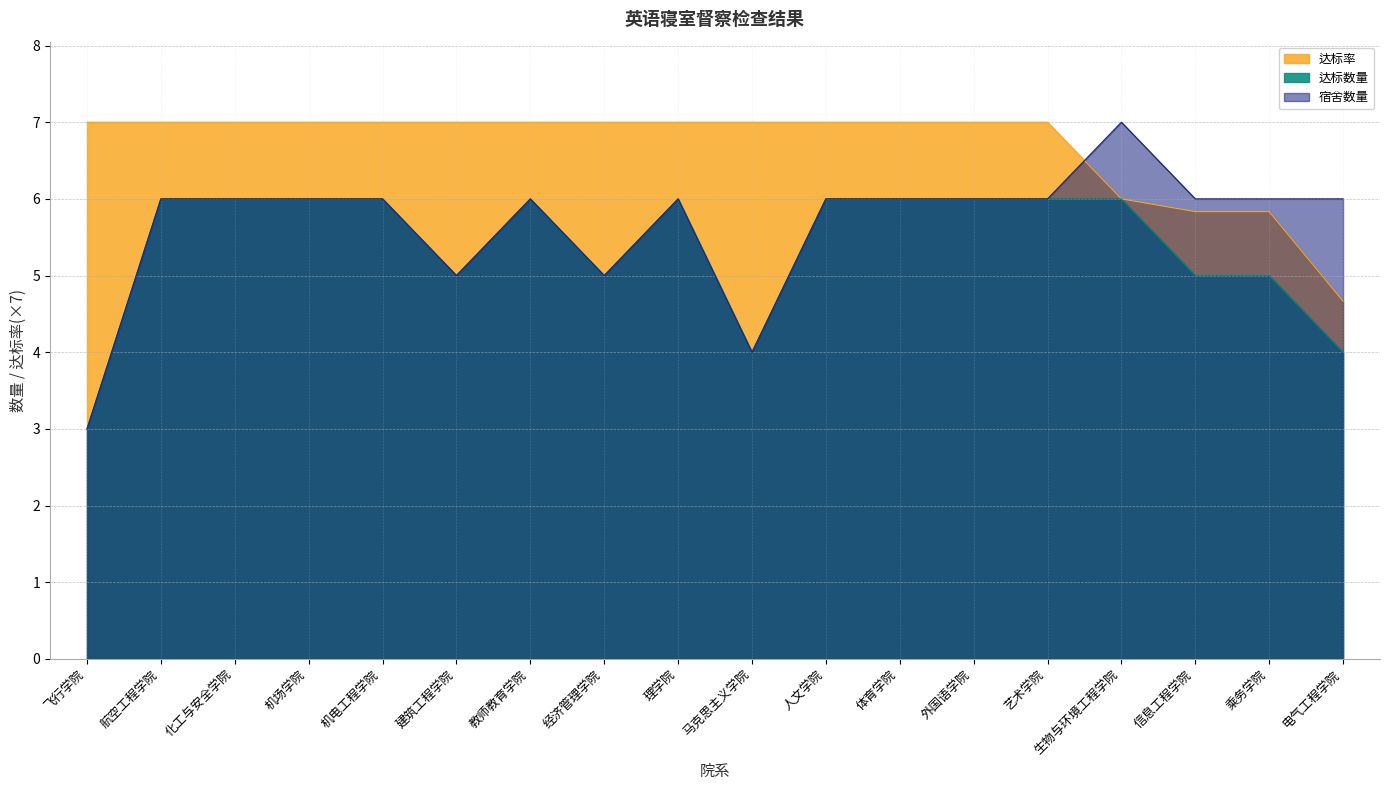

True or false: 达标率 and 宿舍数量 intersect in this chart.

True